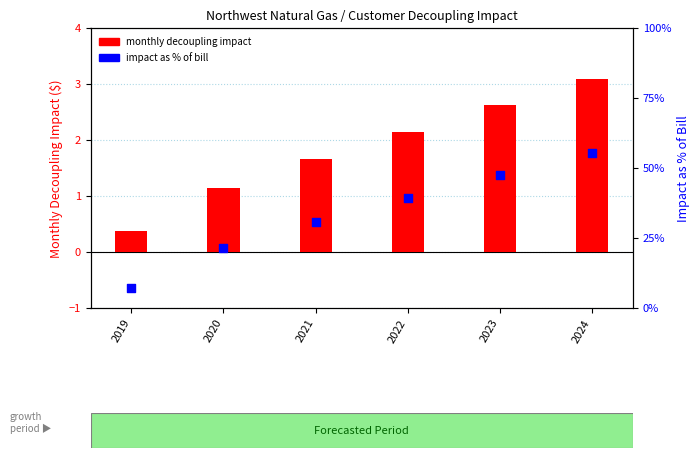

Which series contains the highest Y value?

percentile rank within the sample